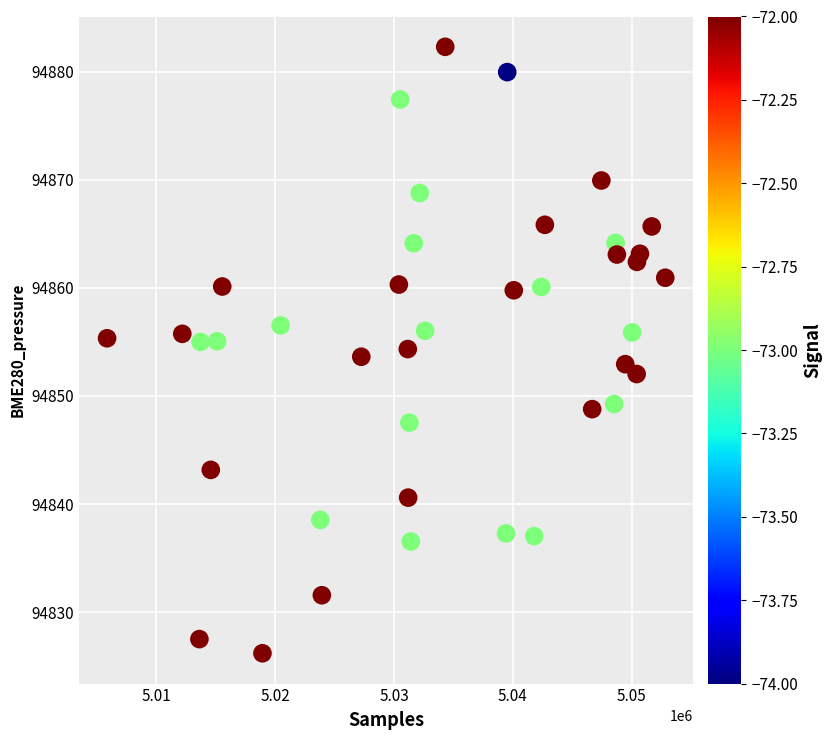

What is the range of X values (max minus min)?

46946.0